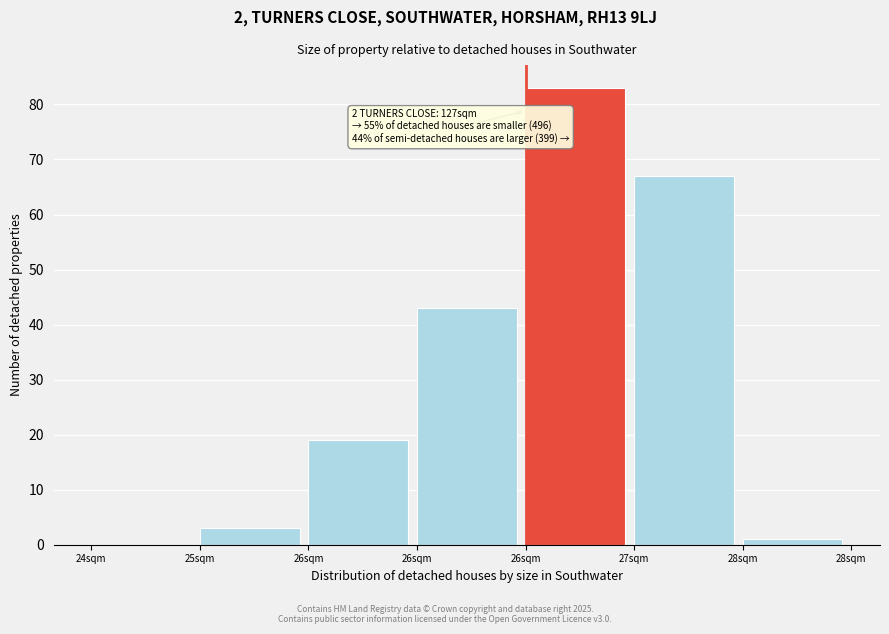

How many values are above zero?

6